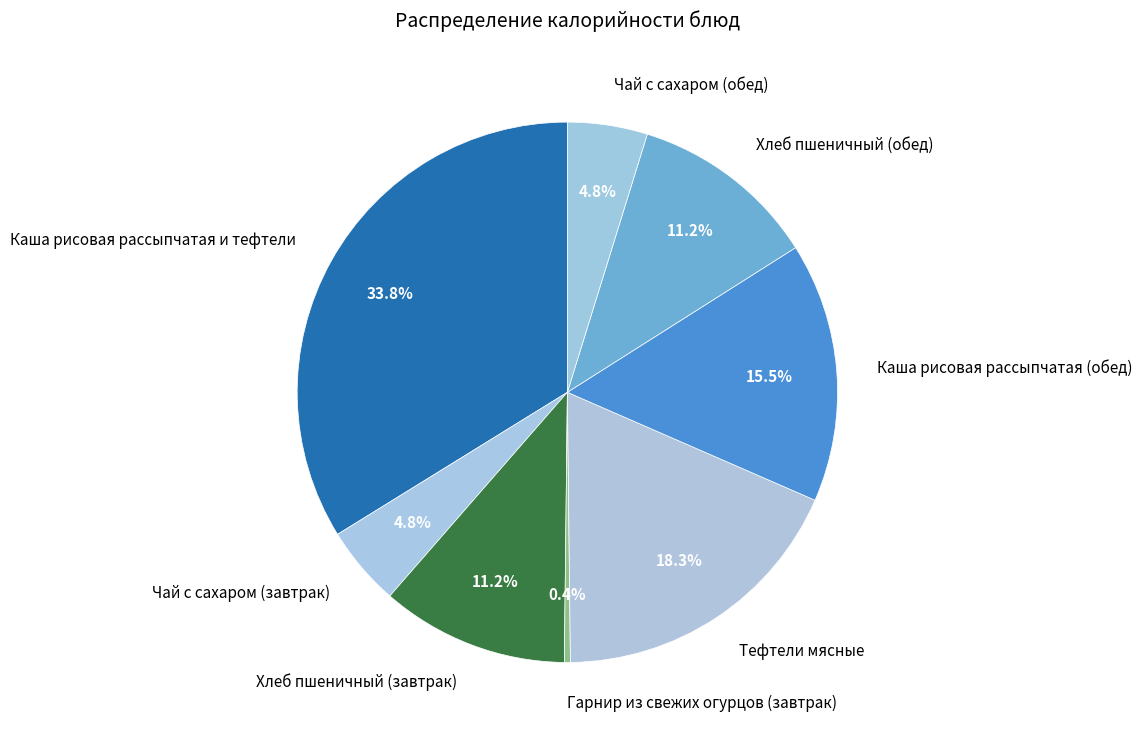

Does Каша рисовая рассыпчатая (обед) represent more than half of the total?

No